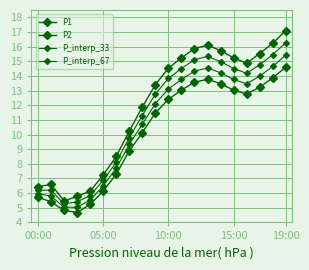

True or false: P1 and P_interp_33 intersect in this chart.

False